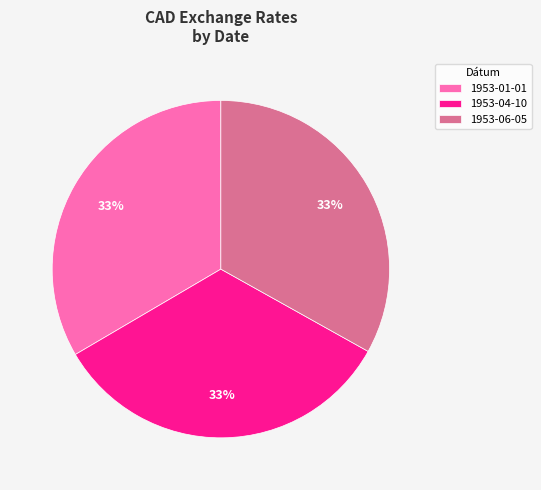

How many segments does this pie chart have?

3